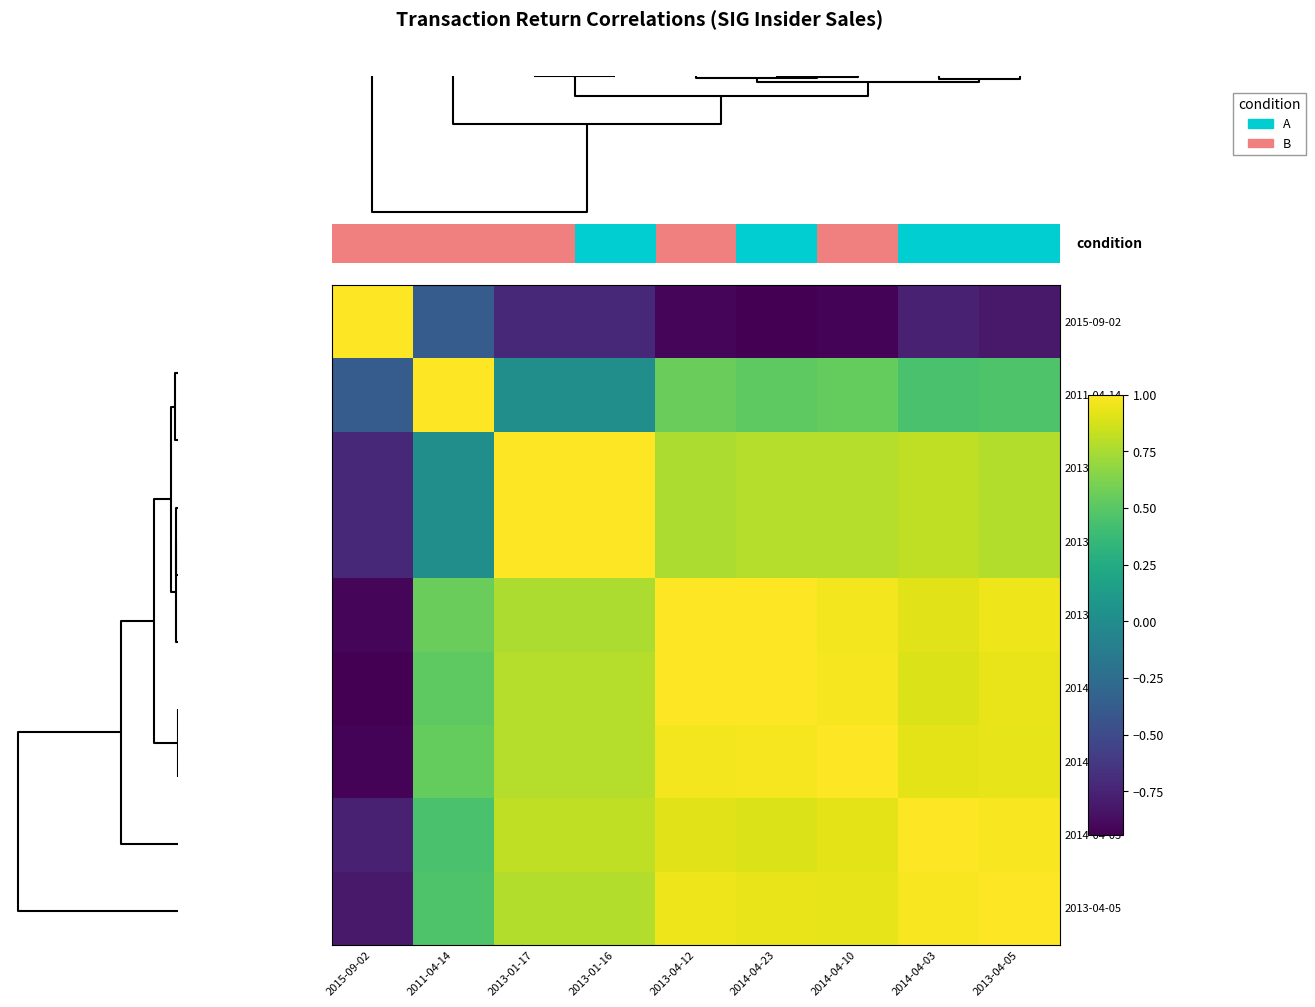

What is the sum of all 2013-04-05 values?

6.0